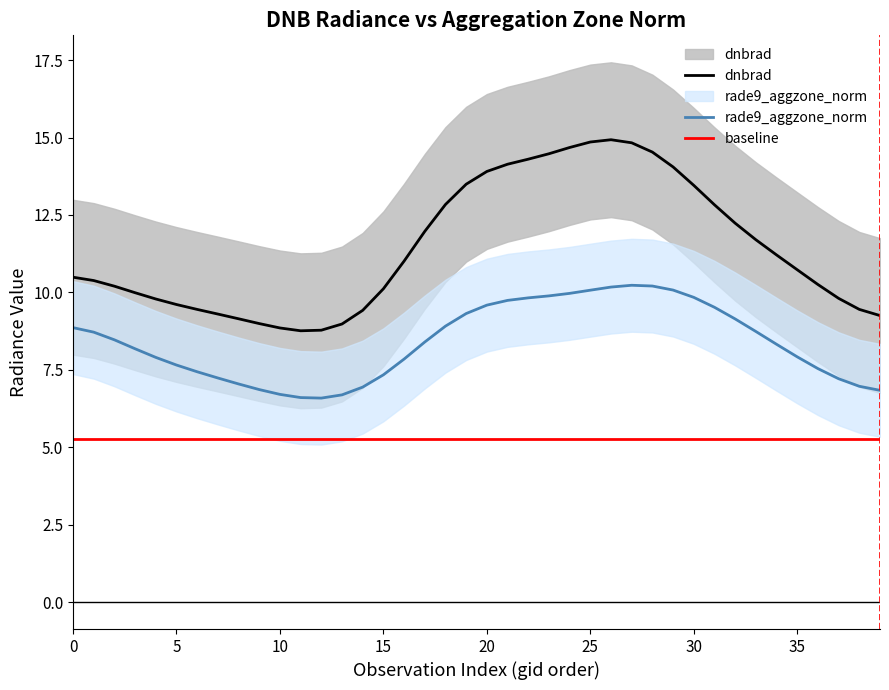

Which series has the largest total across all categories?

dnbrad